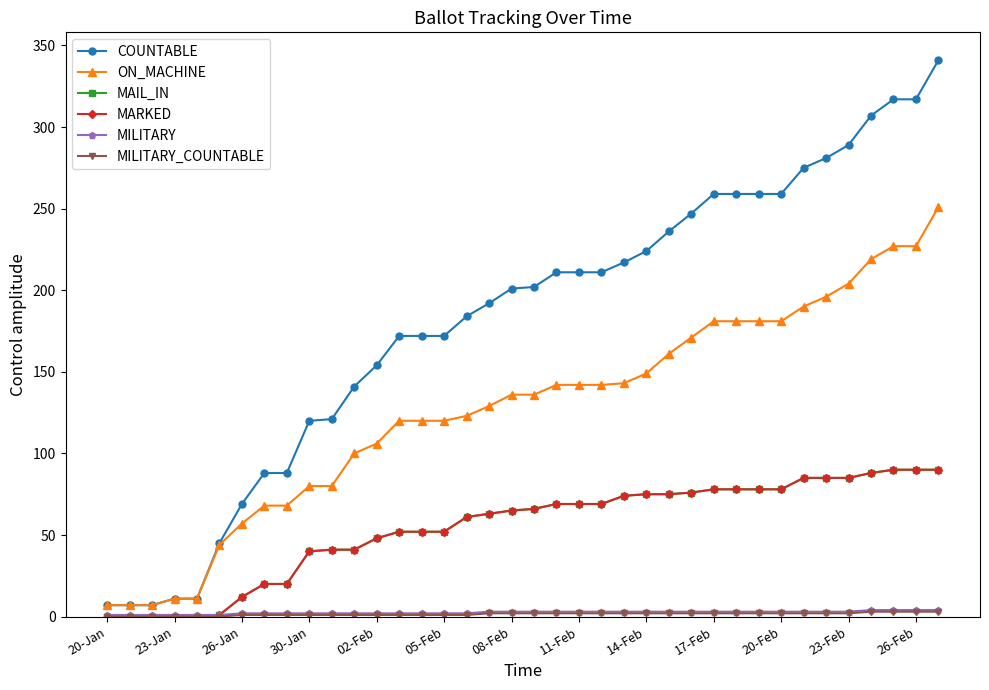

True or false: MAIL_IN has more than 2 interior local peaks.

False